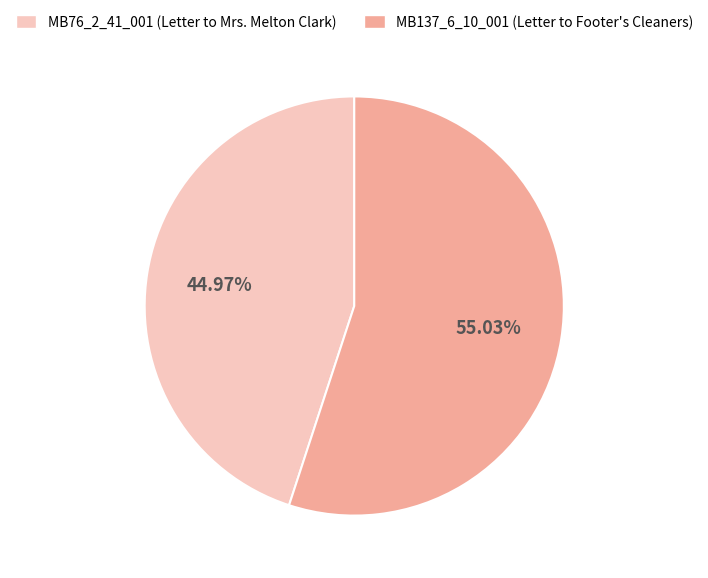

What portion of the pie excludes MB76_2_41_001 (Letter to Mrs. Melton Clark)?

55.0%